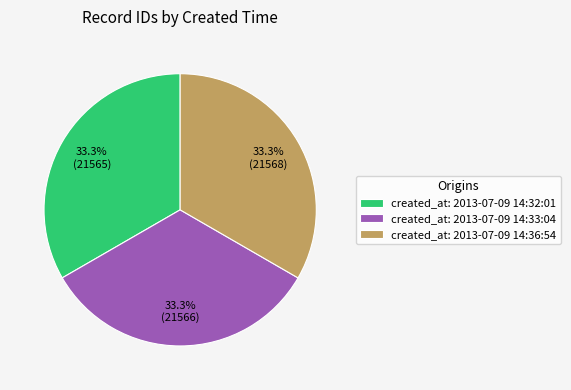

To the nearest percent, what is the average slice percentage?

33%